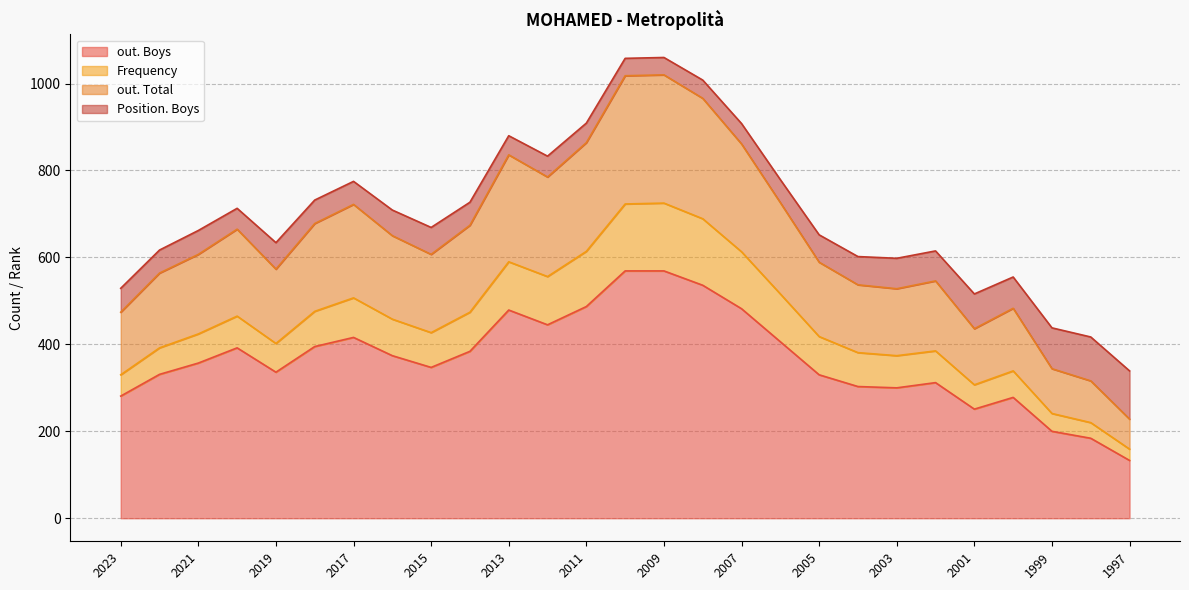

Which has a higher value, 2004 or 2005?

2005